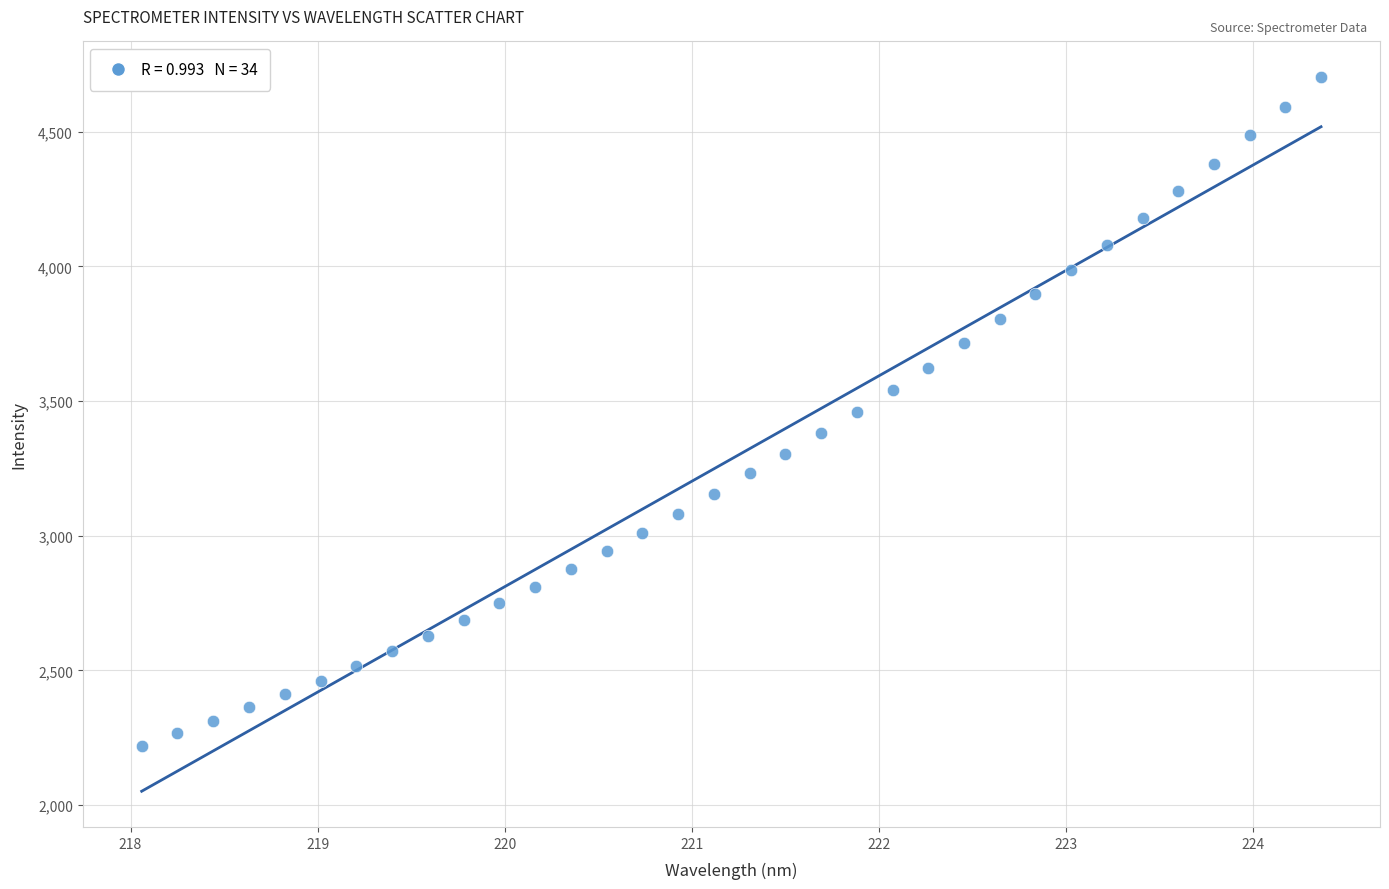

What is the range of Y values (max minus min)?

2483.4